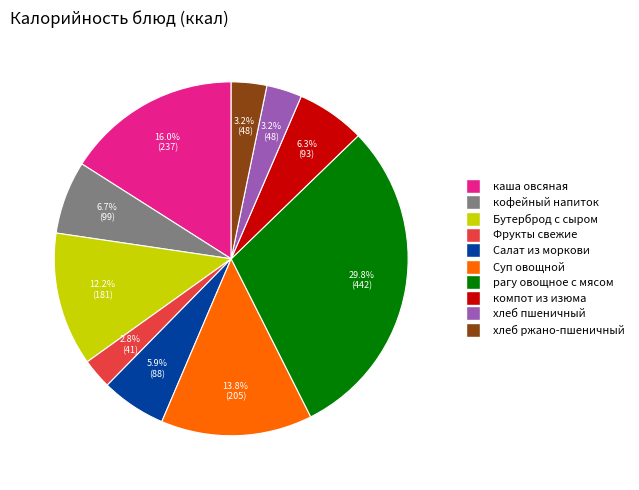

Does any single category account for the majority?

No